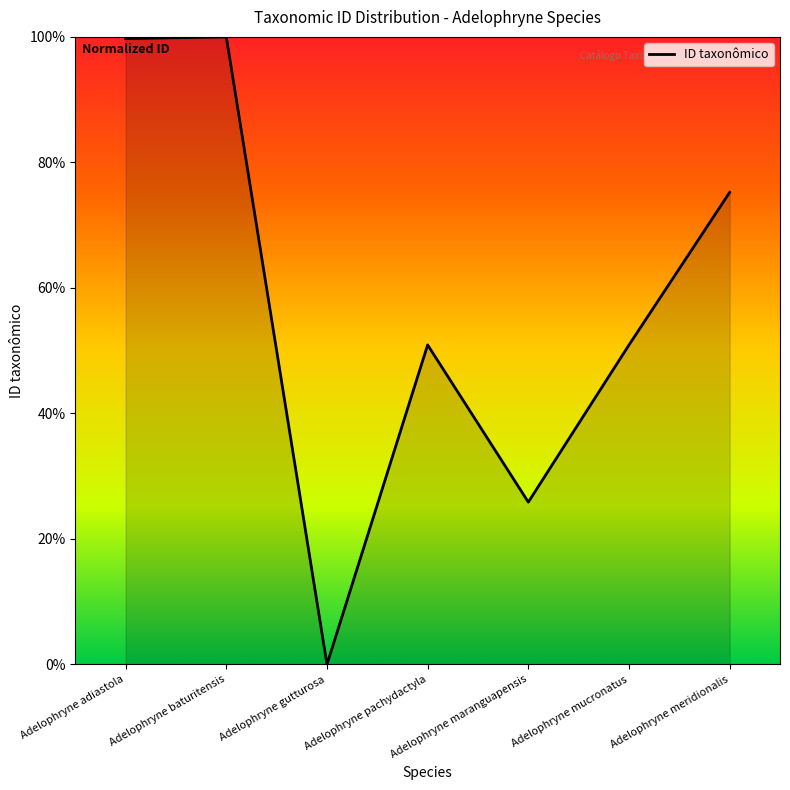

What is the sum of the values at Adelophryne mucronatus and Adelophryne meridionalis?

126.1